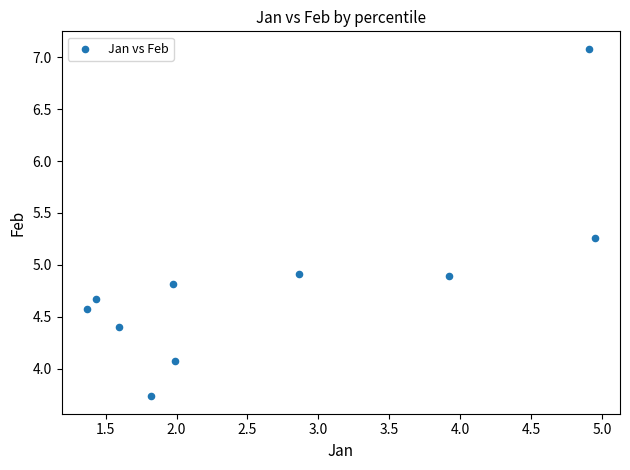

What is the range of X values (max minus min)?

3.6